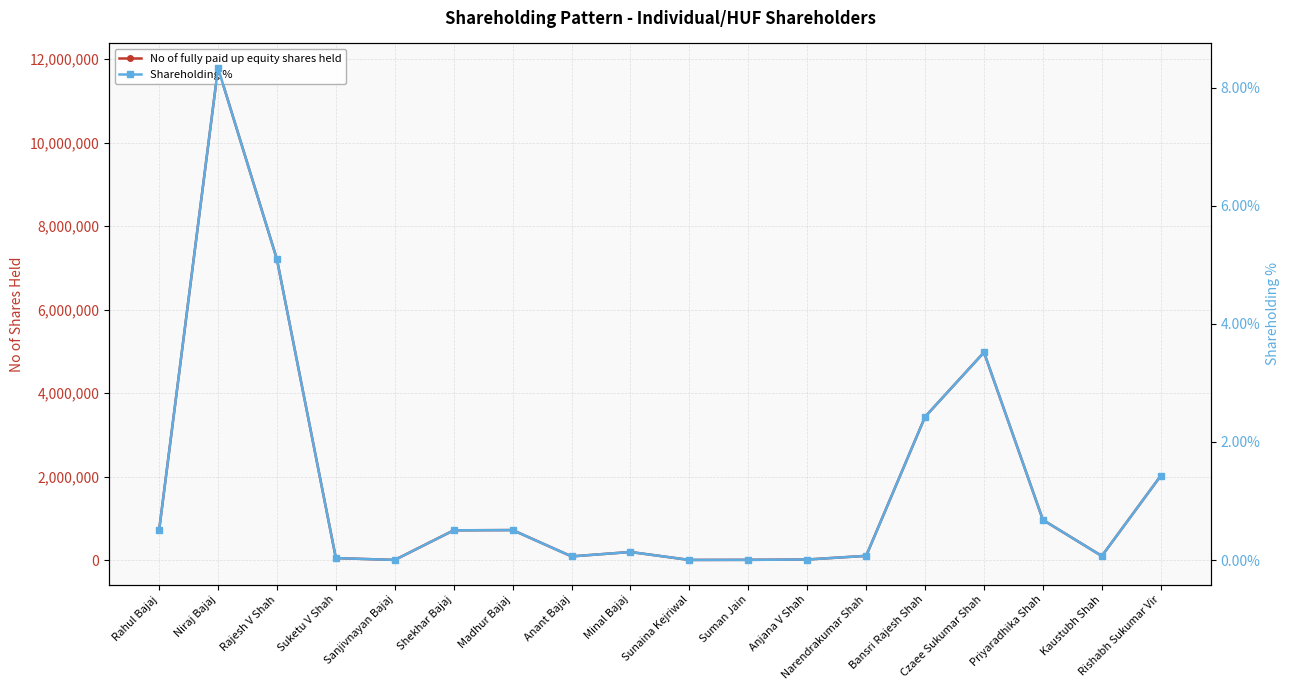

Where is No of fully paid up equity shares held nearest to the value 5894046?

Czaee Sukumar Shah